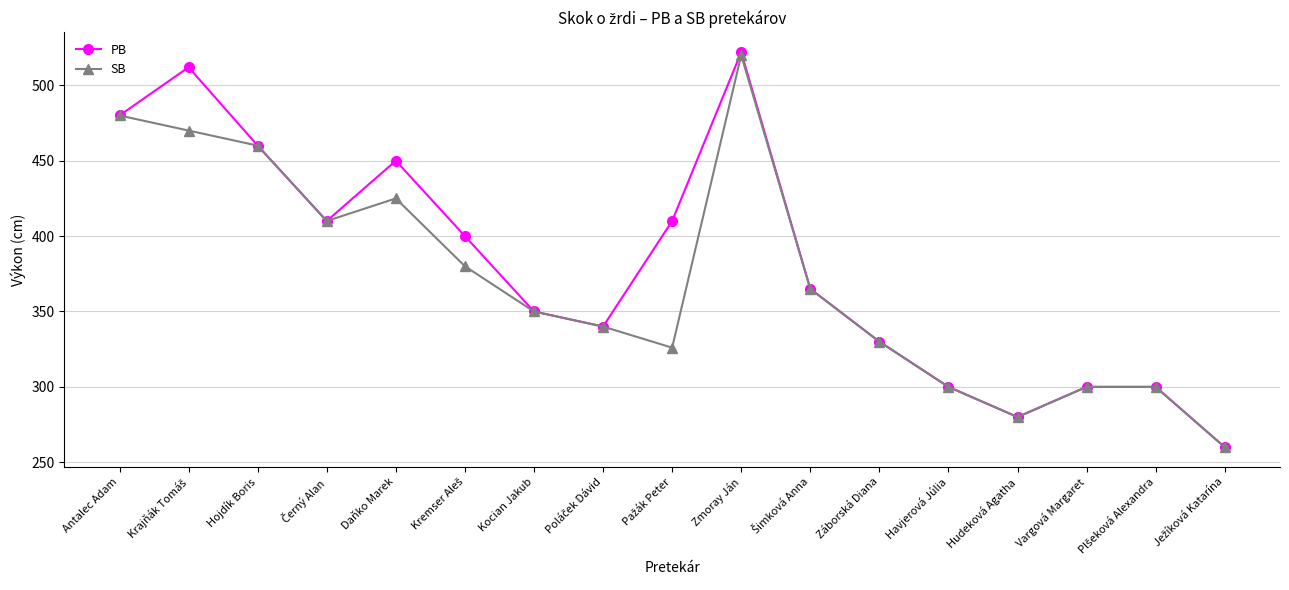

Rank the series by their average value, from highest to lowest.

PB, SB